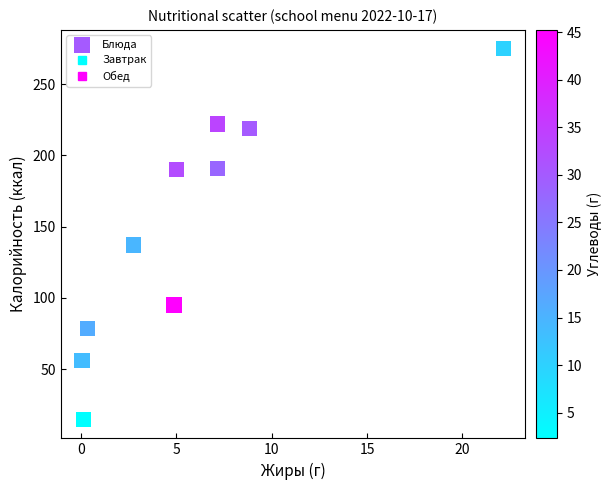

What Y value in the scatter plot is closest to 144?

137.0